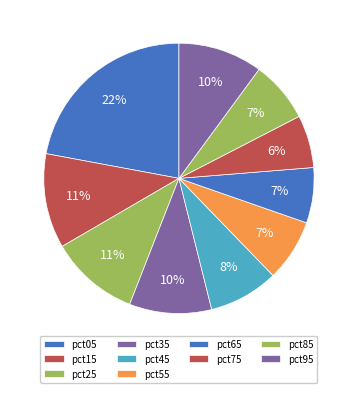

How much of the chart is everything except pct55?

92.6%